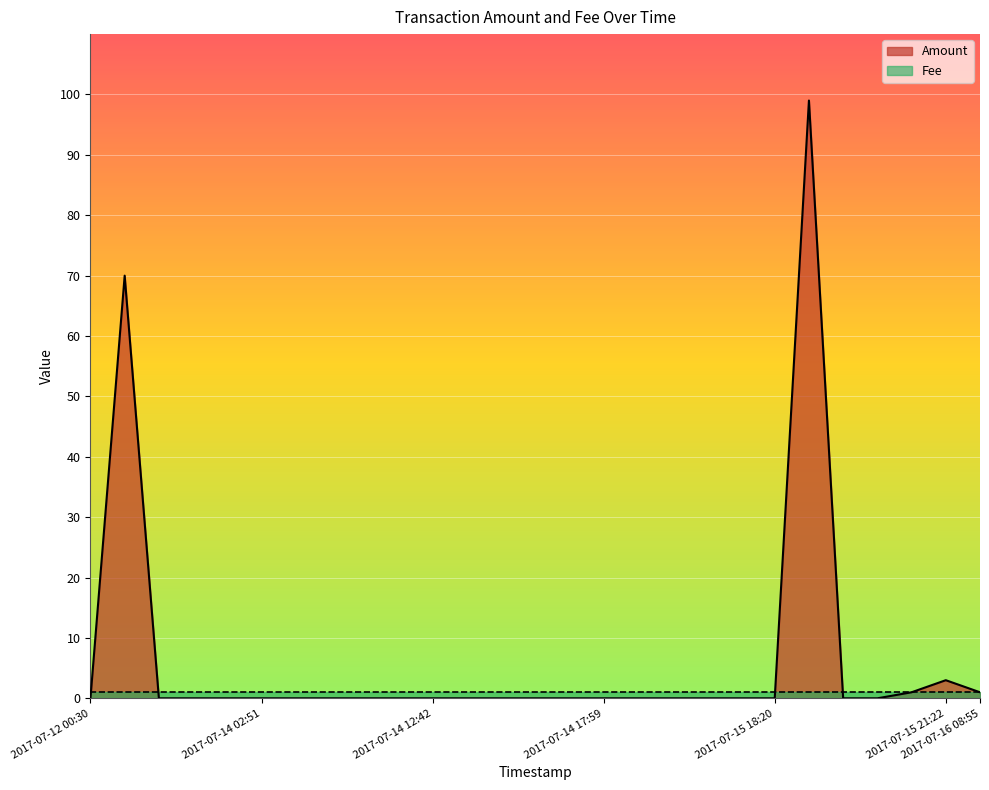

What is the average value?

6